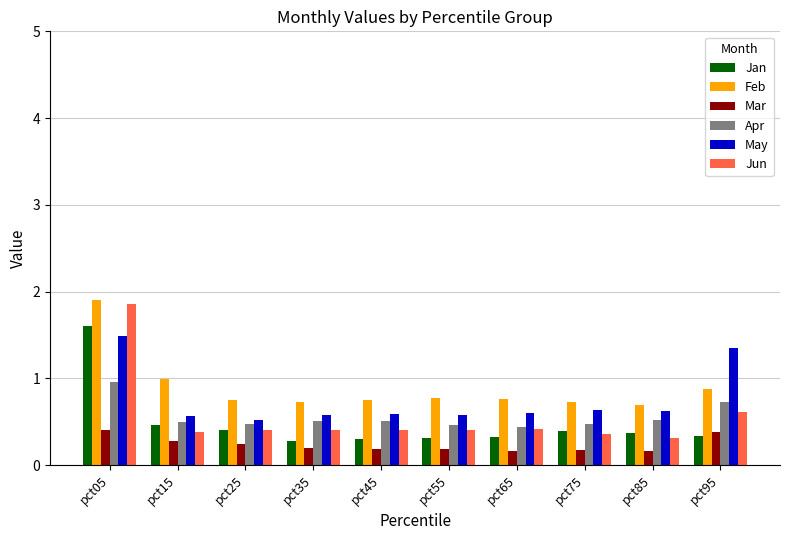

Reading left to right, transcribe all the data shown in this chart.

Jan: pct05=1.6	pct15=0.5	pct25=0.4	pct35=0.3	pct45=0.3	pct55=0.3	pct65=0.3	pct75=0.4	pct85=0.4	pct95=0.3
Feb: pct05=1.9	pct15=1.0	pct25=0.8	pct35=0.7	pct45=0.8	pct55=0.8	pct65=0.8	pct75=0.7	pct85=0.7	pct95=0.9
Mar: pct05=0.4	pct15=0.3	pct25=0.2	pct35=0.2	pct45=0.2	pct55=0.2	pct65=0.2	pct75=0.2	pct85=0.2	pct95=0.4
Apr: pct05=1.0	pct15=0.5	pct25=0.5	pct35=0.5	pct45=0.5	pct55=0.5	pct65=0.4	pct75=0.5	pct85=0.5	pct95=0.7
May: pct05=1.5	pct15=0.6	pct25=0.5	pct35=0.6	pct45=0.6	pct55=0.6	pct65=0.6	pct75=0.6	pct85=0.6	pct95=1.3
Jun: pct05=1.9	pct15=0.4	pct25=0.4	pct35=0.4	pct45=0.4	pct55=0.4	pct65=0.4	pct75=0.4	pct85=0.3	pct95=0.6